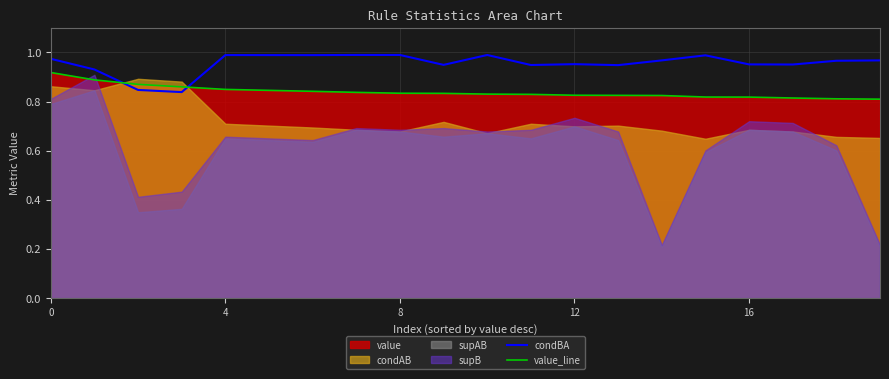

At which category does the chart reach its peak across all series?

7